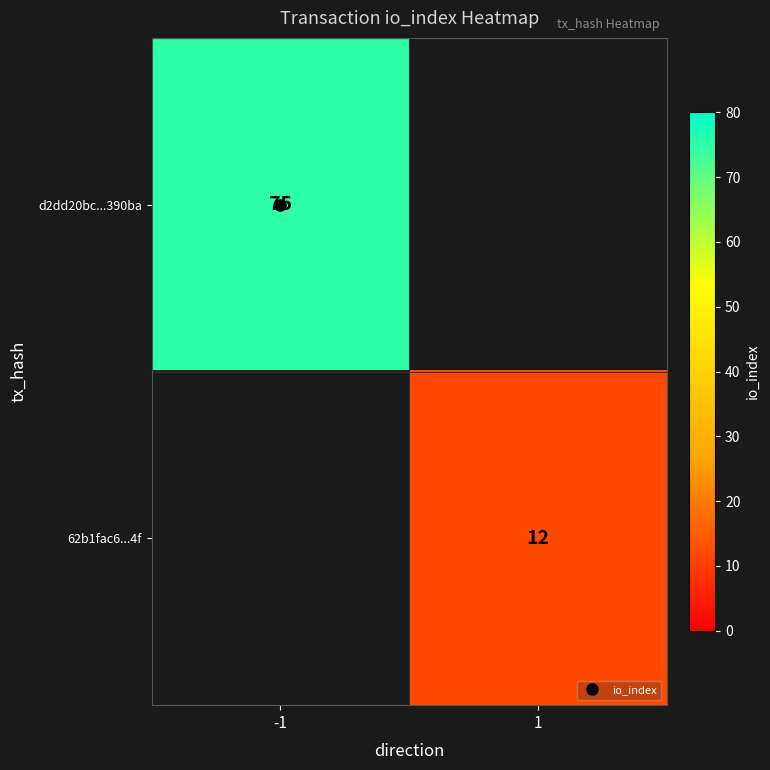

Is the value of 62b1fac6...4f at -1 greater than the value of d2dd20bc...390ba at -1?

No